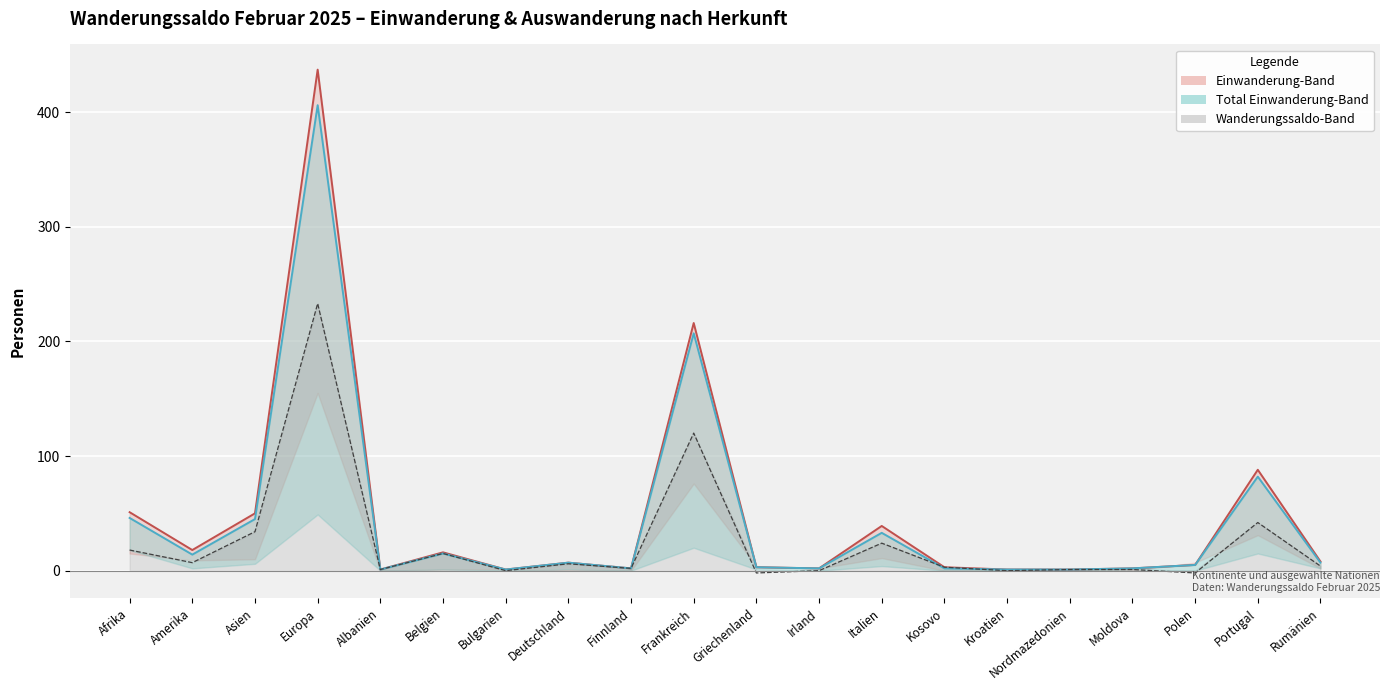

Where is the first local minimum for Zunahme (col_1) – Linie?

Amerika